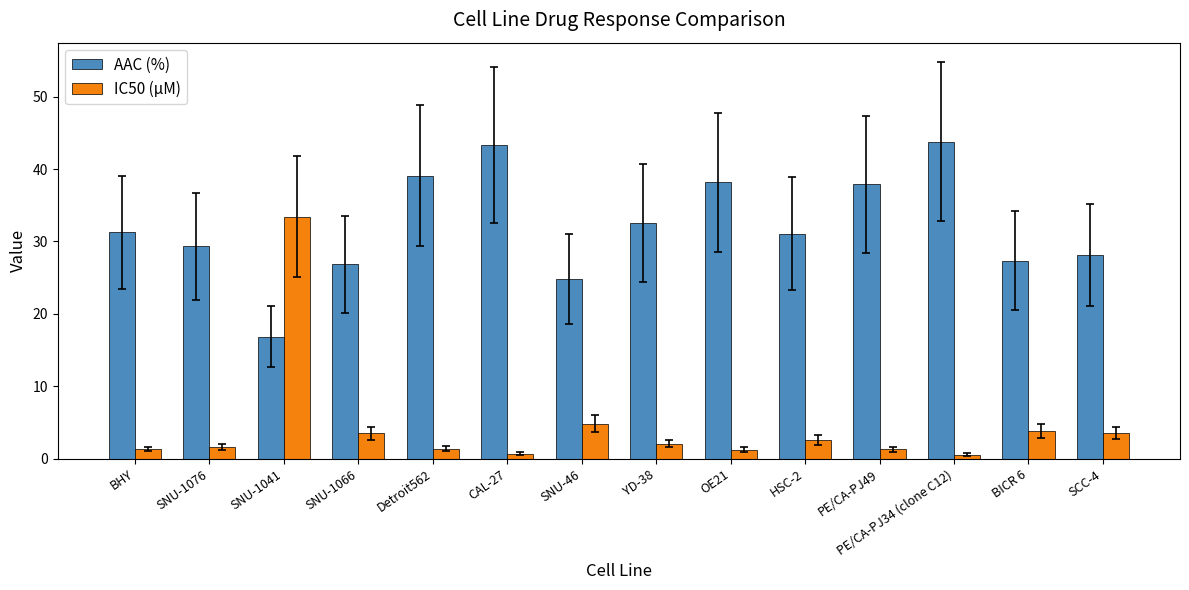

What is the difference between the maximum and second lowest values in the AAC (%) series?

19.0